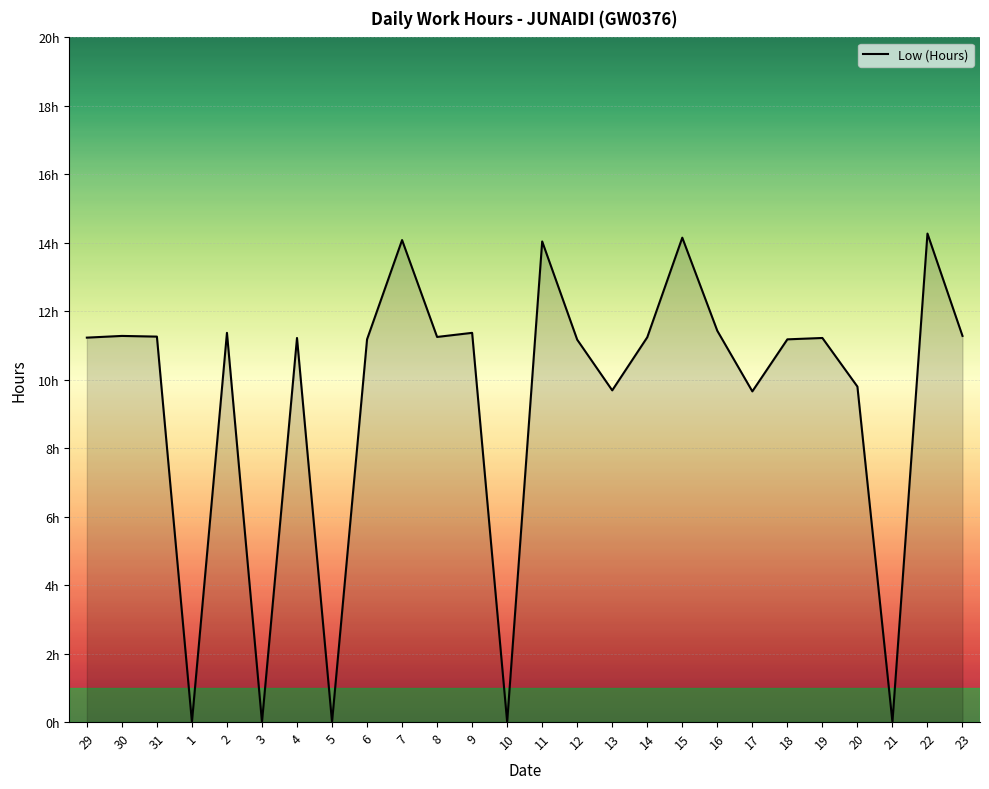

Does the chart display data point markers on the line(s)?

No